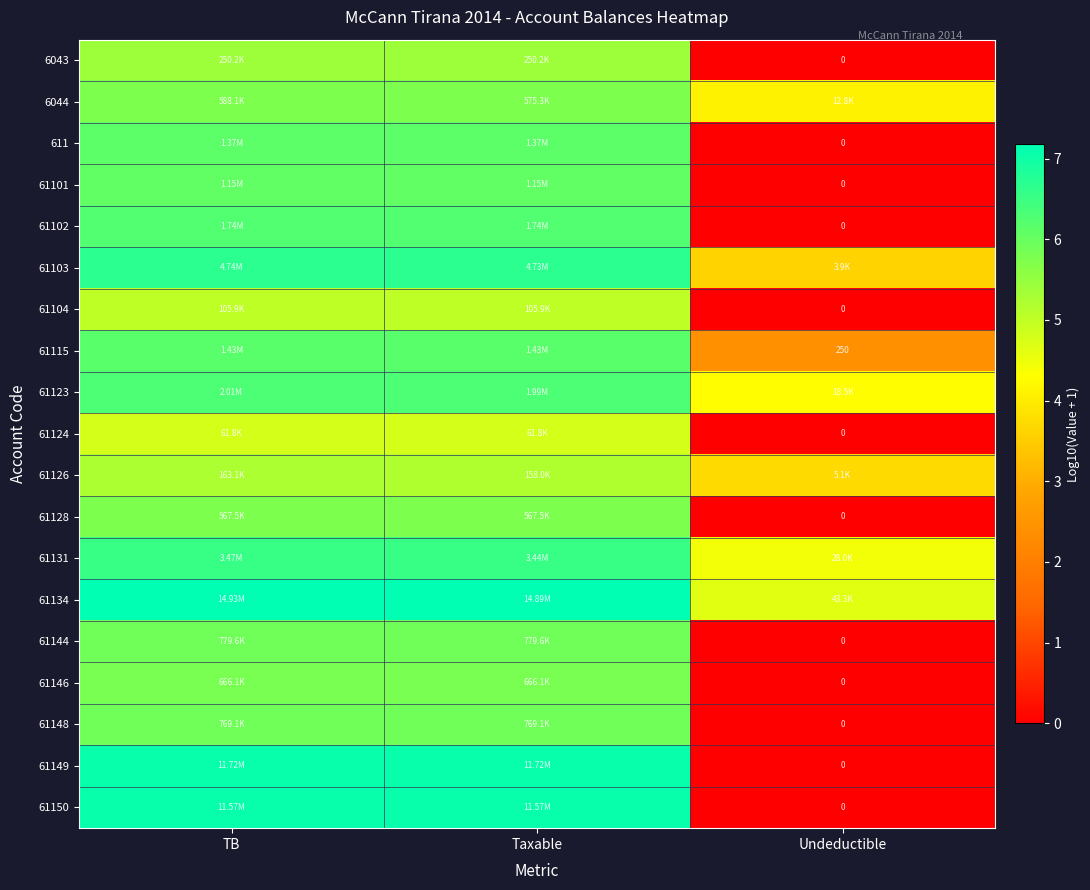

At how many categories does at least one series exceed 5?

2